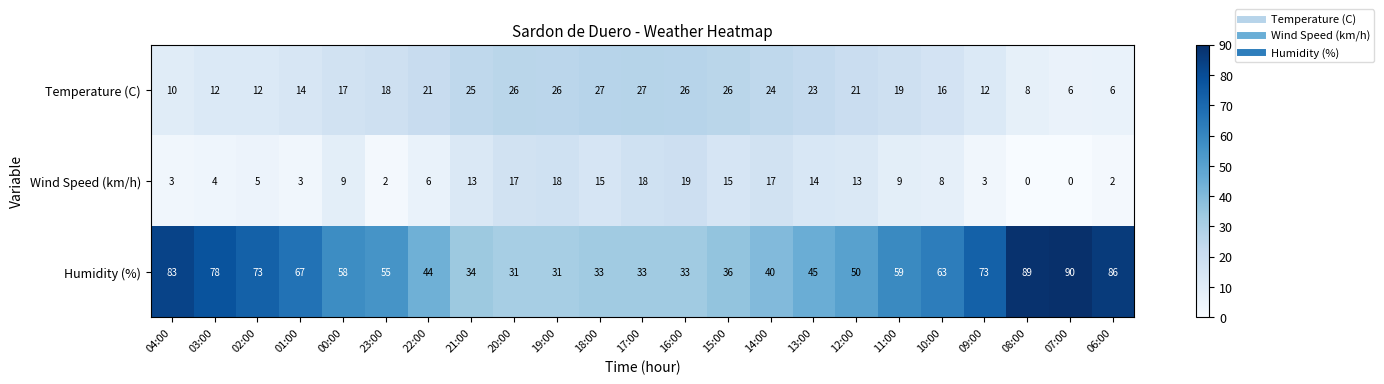

At which label is Humidity (%) closest to 60?

11:00